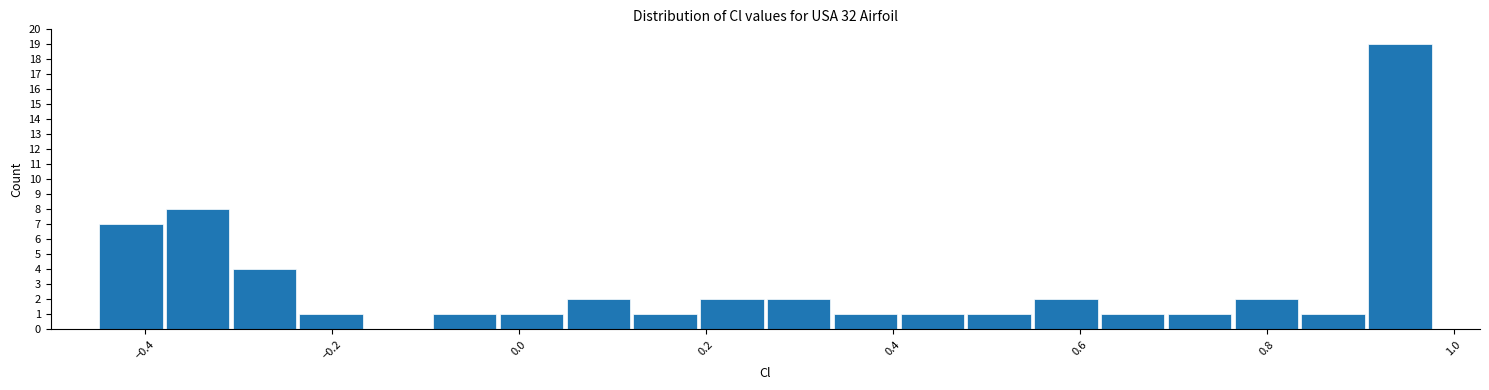

Read against the x-axis, roughly where is the centre of the tallest bar?

0.94